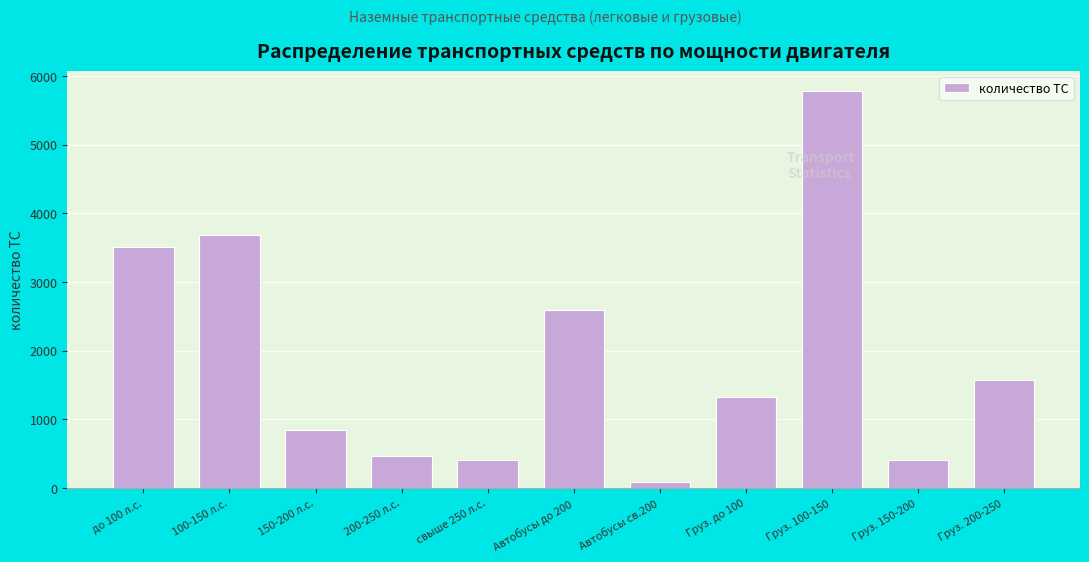

At which label is the value closest to 2936?

Автобусы до 200